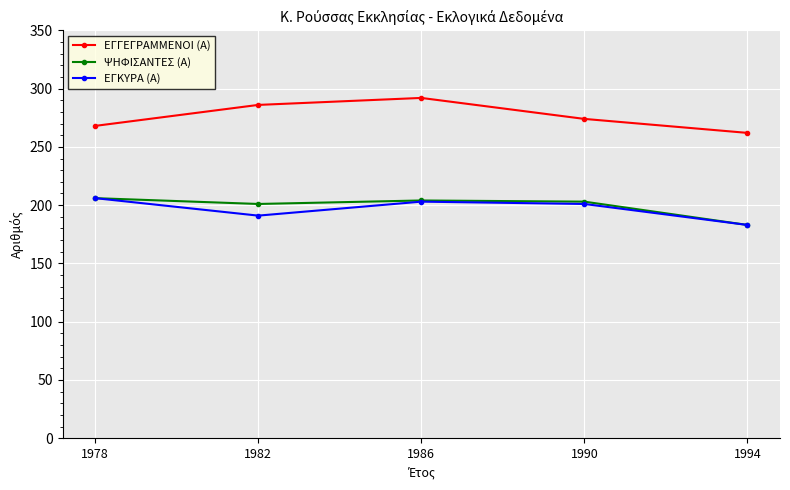

What is the greatest value displayed?

292